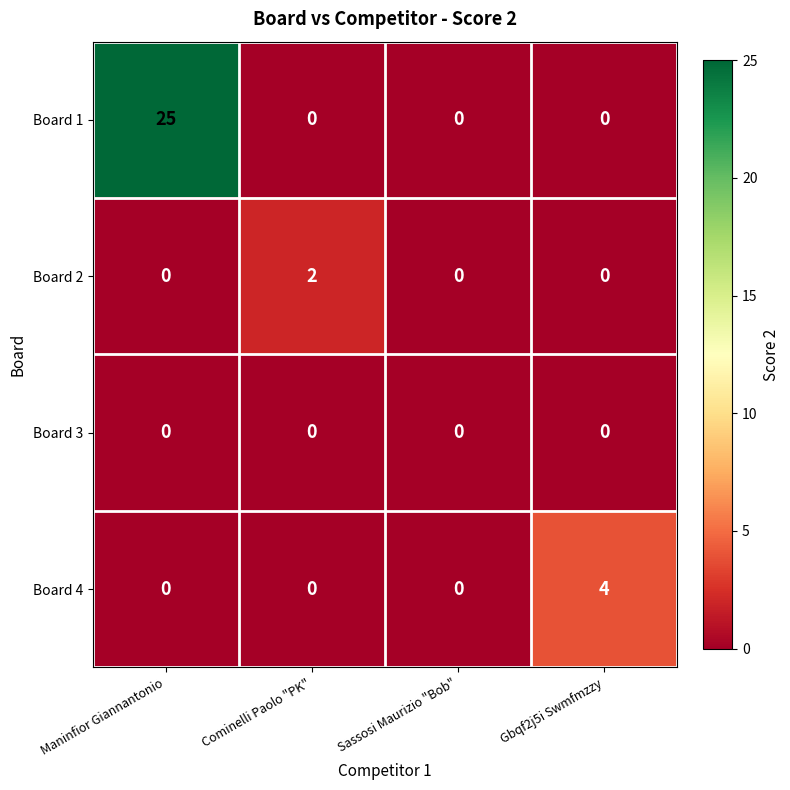

Reading left to right, extract all data points from this chart.

Board 1: Maninfior Giannantonio=25	Cominelli Paolo "PK"=0	Sassosi Maurizio "Bob"=0	Gbqf2j5i Swmfmzzy=0
Board 2: Maninfior Giannantonio=0	Cominelli Paolo "PK"=2	Sassosi Maurizio "Bob"=0	Gbqf2j5i Swmfmzzy=0
Board 3: Maninfior Giannantonio=0	Cominelli Paolo "PK"=0	Sassosi Maurizio "Bob"=0	Gbqf2j5i Swmfmzzy=0
Board 4: Maninfior Giannantonio=0	Cominelli Paolo "PK"=0	Sassosi Maurizio "Bob"=0	Gbqf2j5i Swmfmzzy=4